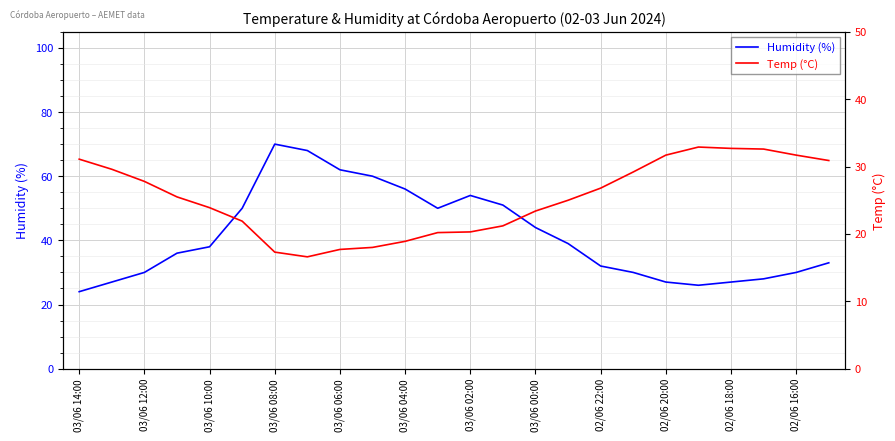

What is the lowest value of the Humidity (%) series?

24